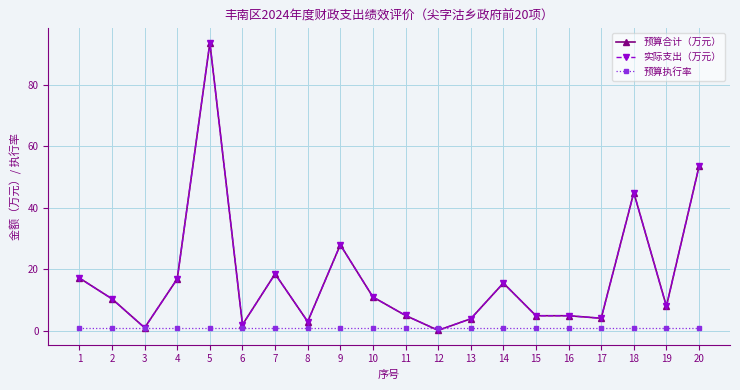

List the labels in order of 预算执行率 value, largest first.

1, 2, 3, 4, 5, 6, 7, 8, 9, 10, 11, 12, 13, 14, 15, 16, 17, 18, 19, 20